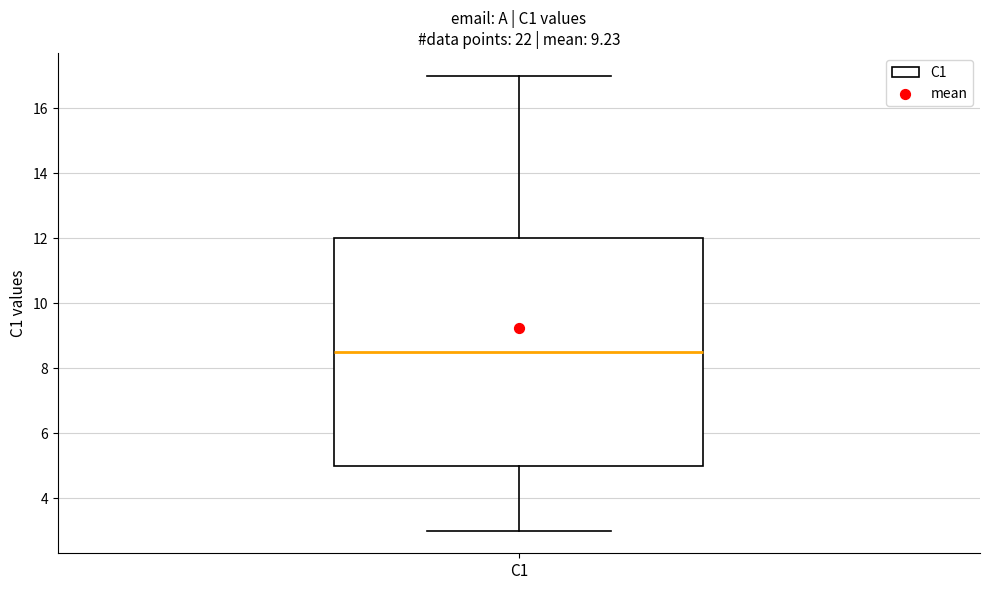

Where does the upper whisker of the box for C1 end on the y-axis? The values are not printed on the chart, so give them approximately, as read against the axis.

17.0